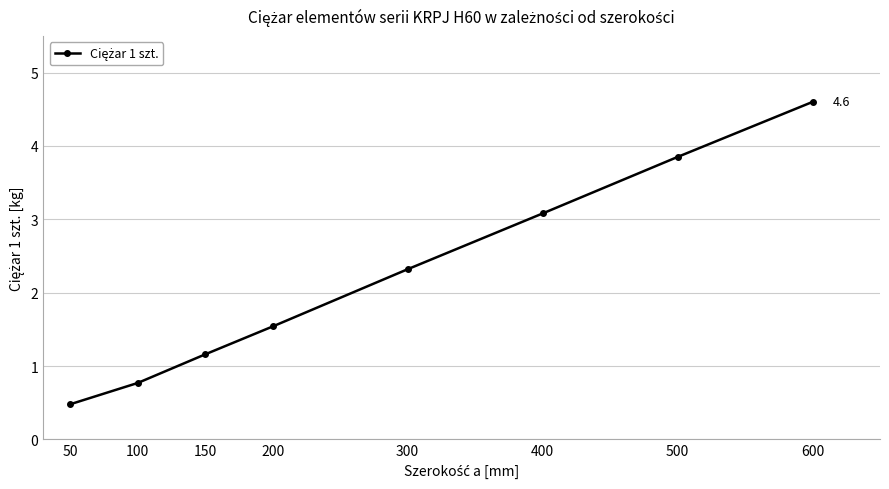

Reading left to right, extract all data points from this chart.

0.5	0.8	1.2	1.5	2.3	3.1	3.9	4.6